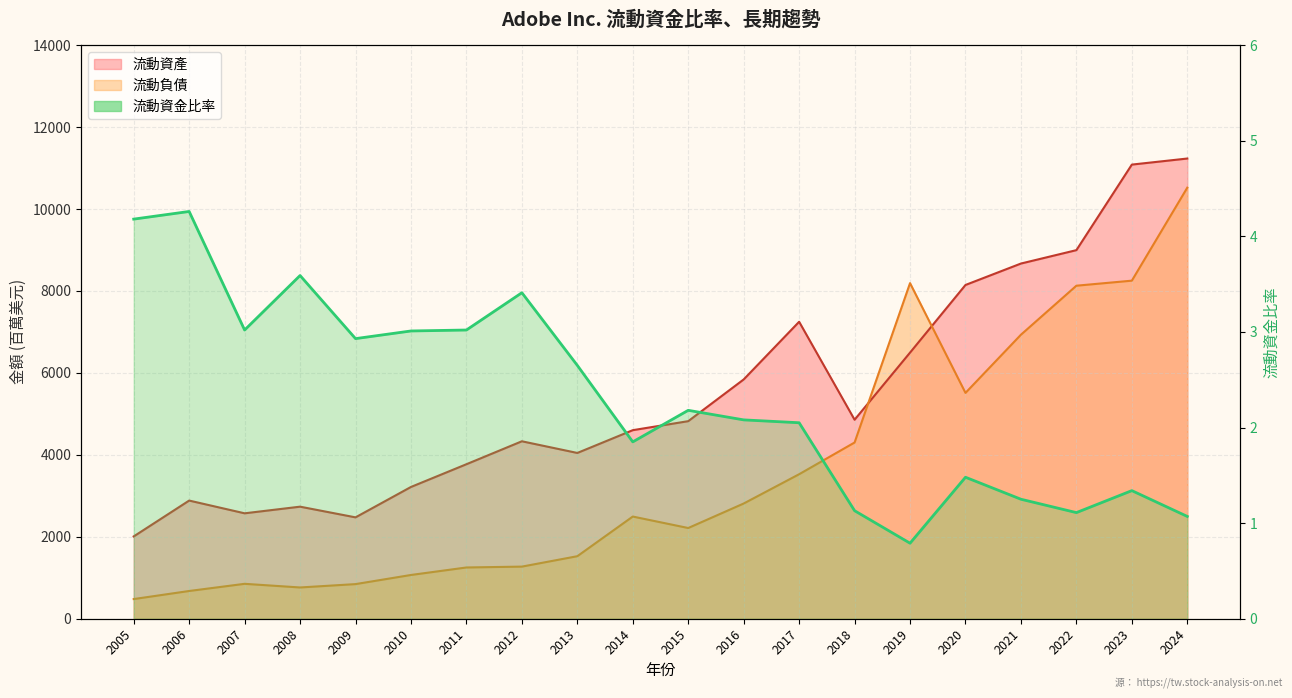

How many points are higher than both their immediate neighbors (excluding endpoints)?

6